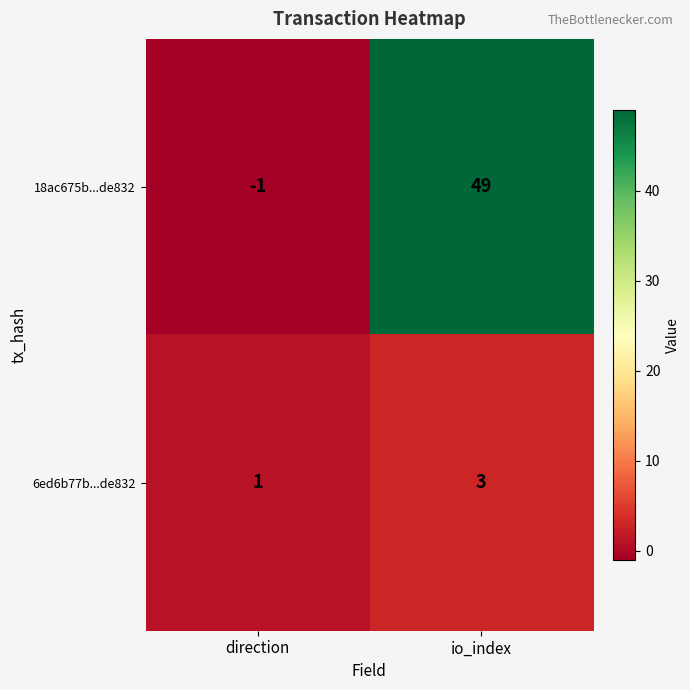

Where is 6ed6b77b...de832 nearest to the value 2?

direction